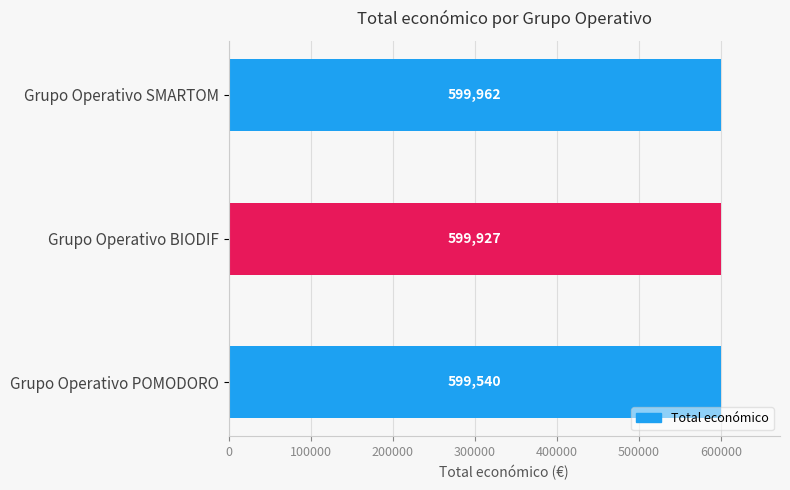

What is the change in value from Grupo Operativo BIODIF to Grupo Operativo SMARTOM?

+35